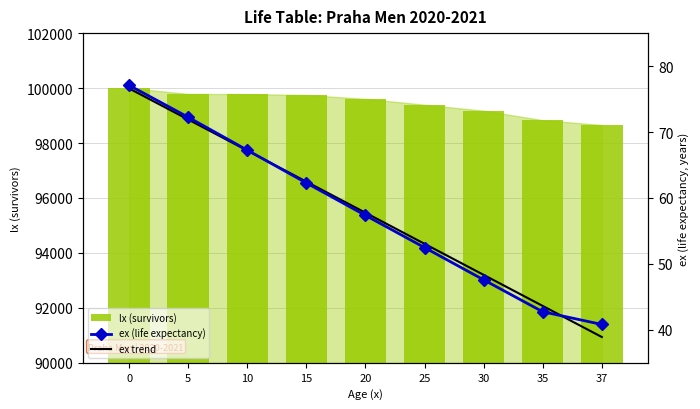

What are all the series names shown in the legend?

lx (survivors), ex (life expectancy), ex trend